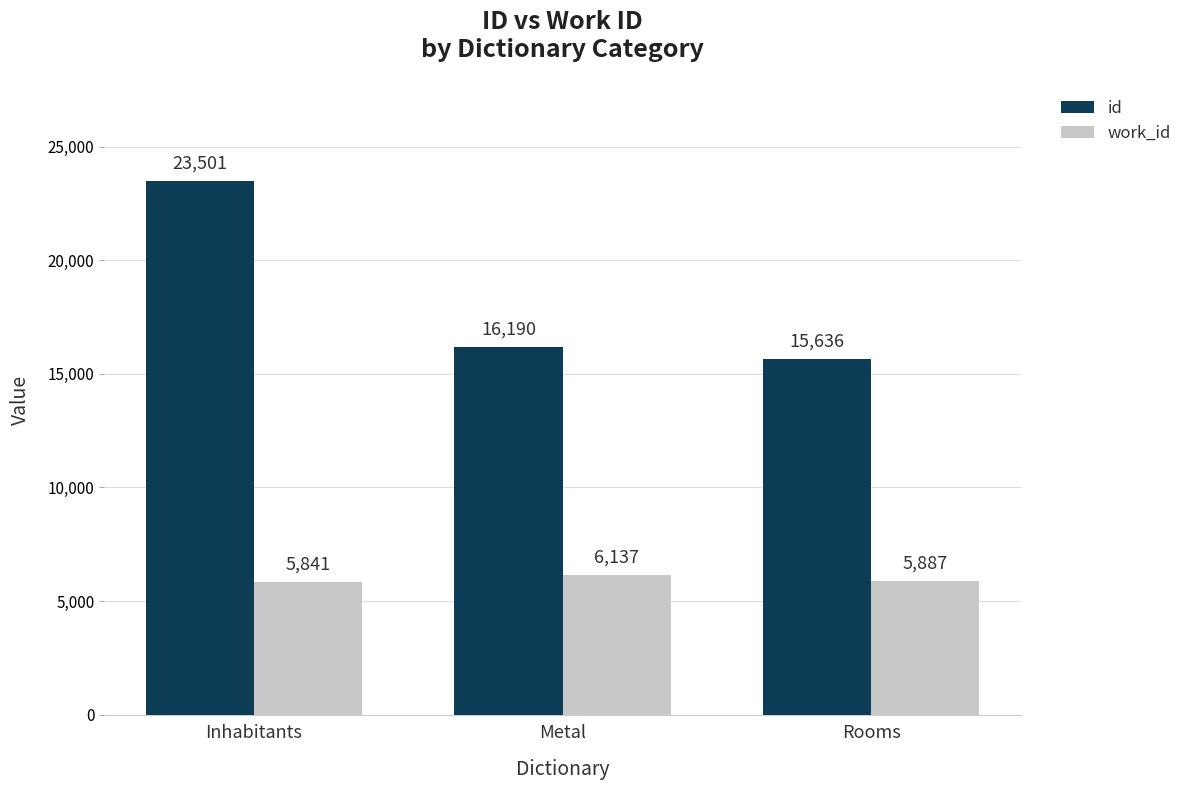

Which category has the lowest value across all series?

Inhabitants